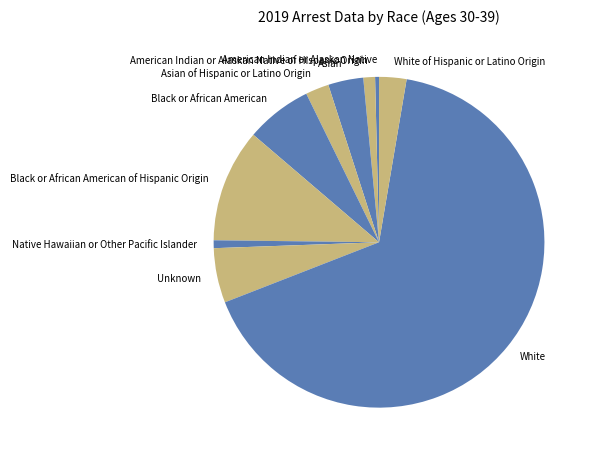

True or false: American Indian or Alaskan Native of Hispanic Origin accounts for 1% of the total.

True